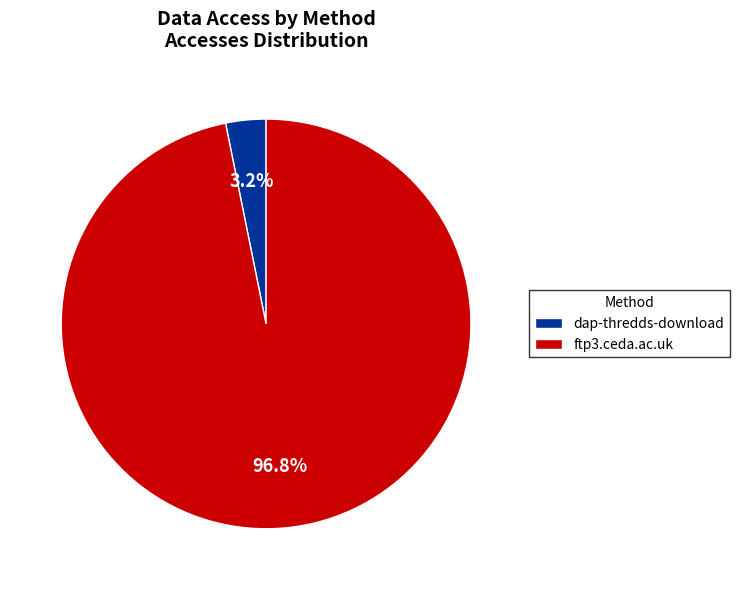

To the nearest percent, what is the average slice percentage?

50%